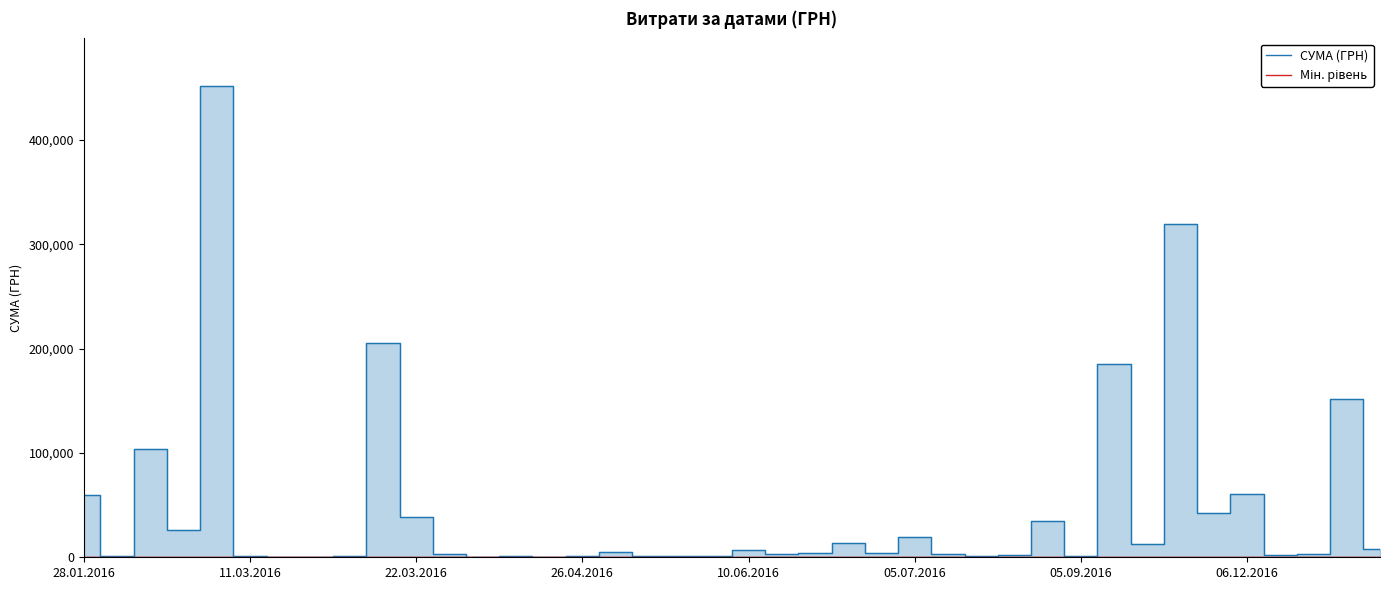

What is the difference between the СУМА (ГРН) values at 10.06.2016 and 05.07.2016?

12499.1